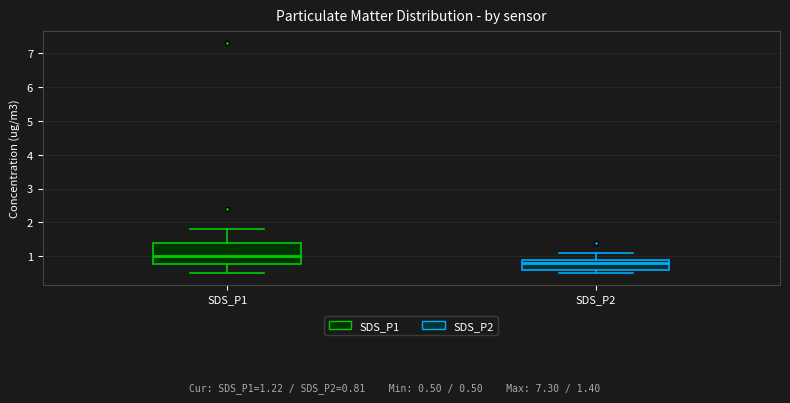

Where does the median line of the box for SDS_P2 sit on the y-axis? The values are not printed on the chart, so give them approximately, as read against the axis.

0.8